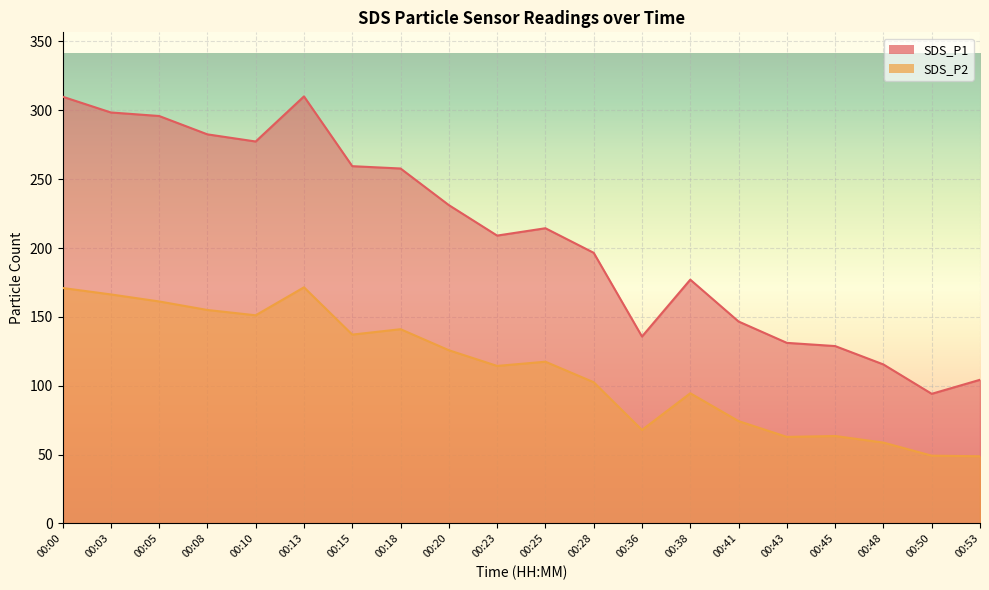

List the series in order of their overall mean, lowest first.

SDS_P2, SDS_P1